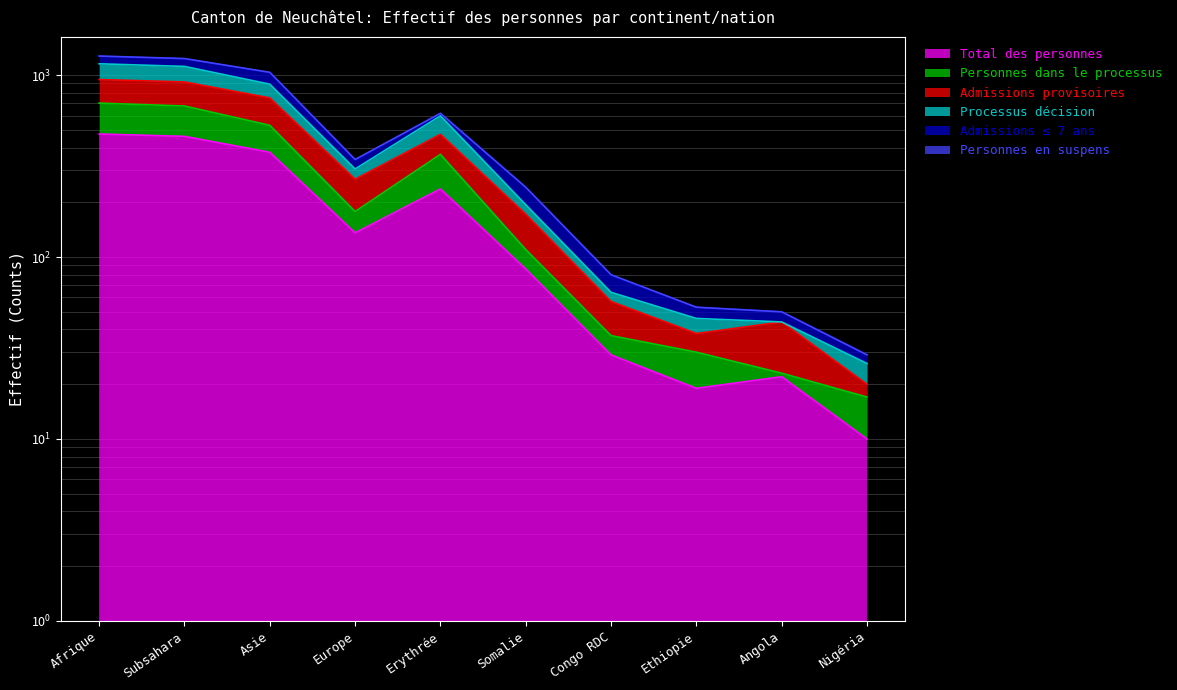

At which category is the sum across all series the highest?

Afrique